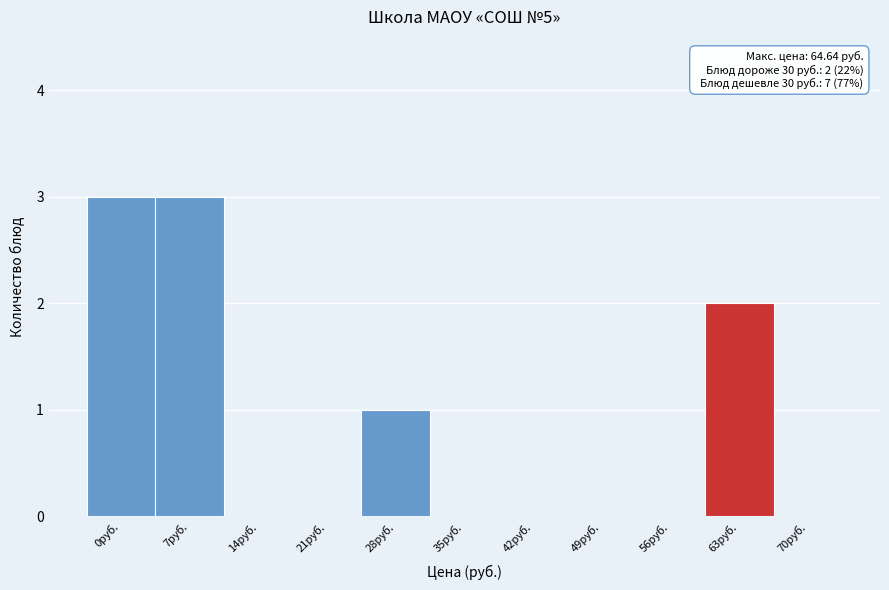

Reading left to right, list all the values displayed in this chart.

0руб.=3	7руб.=3	14руб.=0	21руб.=0	28руб.=1	35руб.=0	42руб.=0	49руб.=0	56руб.=0	63руб.=2	70руб.=0